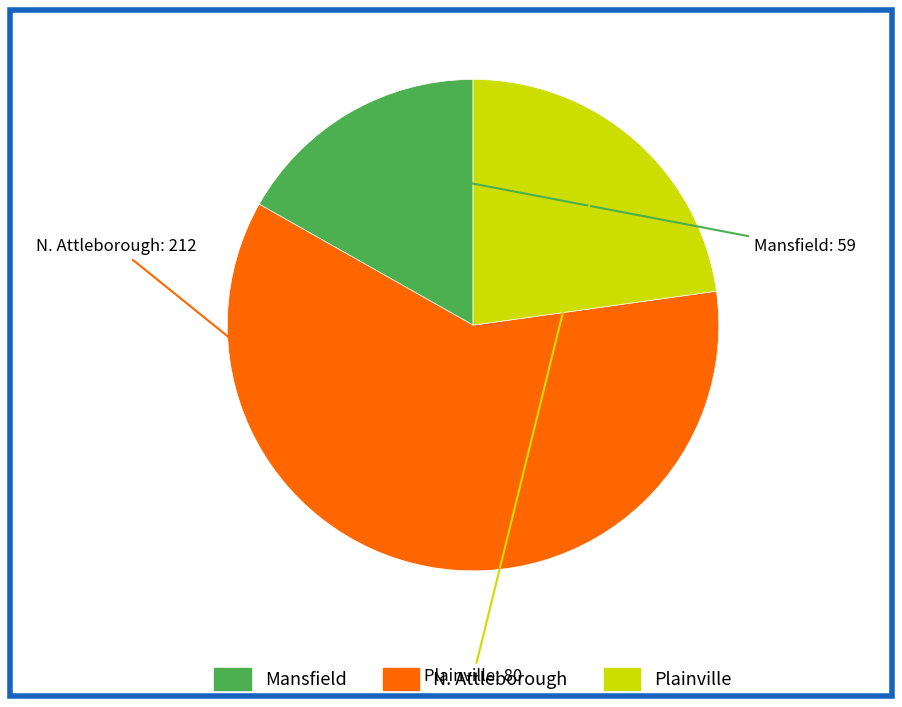

Which has a higher value, Mansfield or Plainville?

Plainville